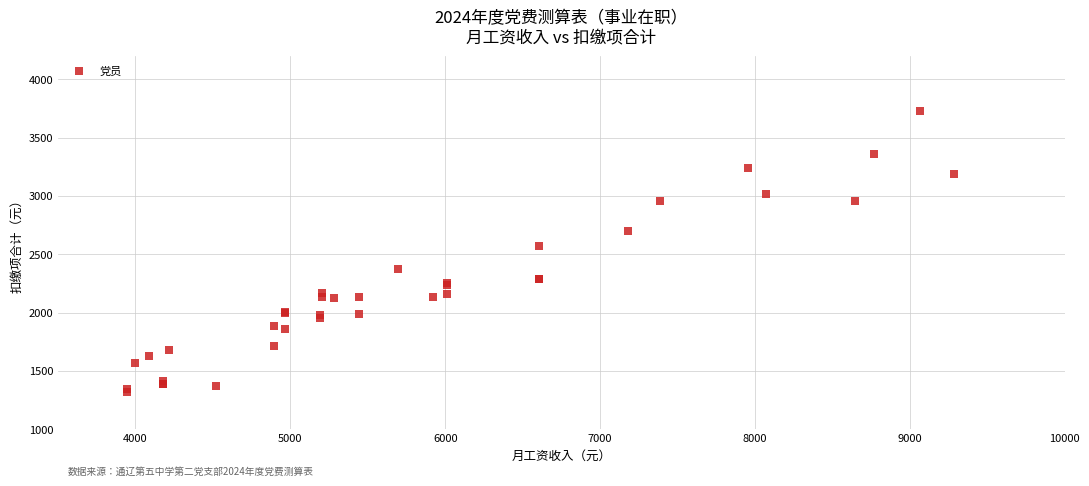

What Y value in the scatter plot is closest to 2524?

2569.8